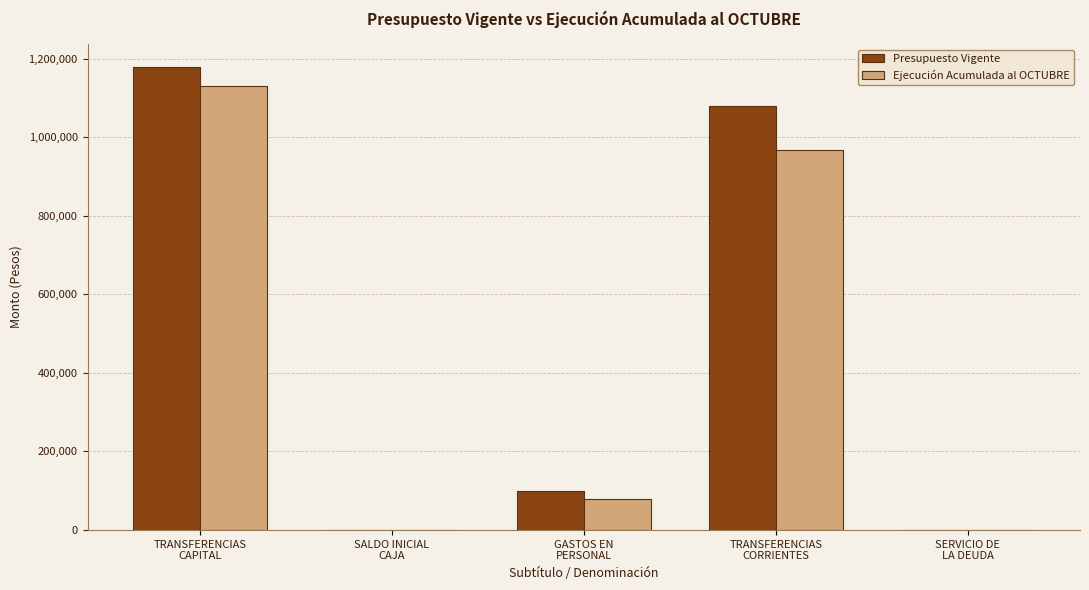

What is the greatest value displayed?

1178398